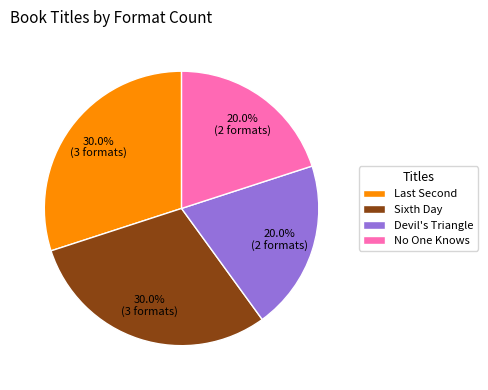

What percentage is NOT represented by Sixth Day?

70.0%